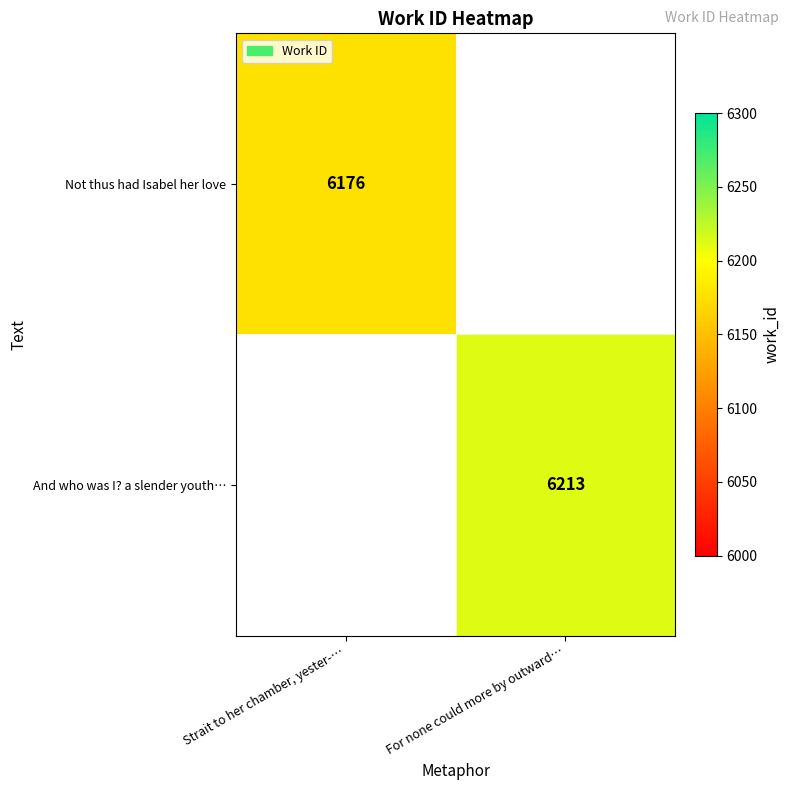

The value of Not thus had Isabel her love at Strait to her chamber, yester-… is 10045. True or false?

False